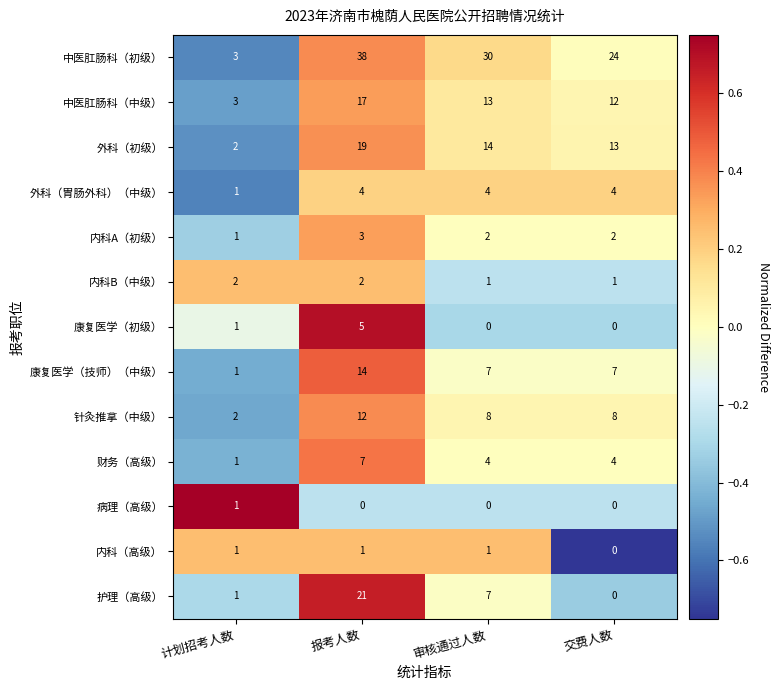

Is it true that 康复医学（初级） equals 7 at 报考人数?

False